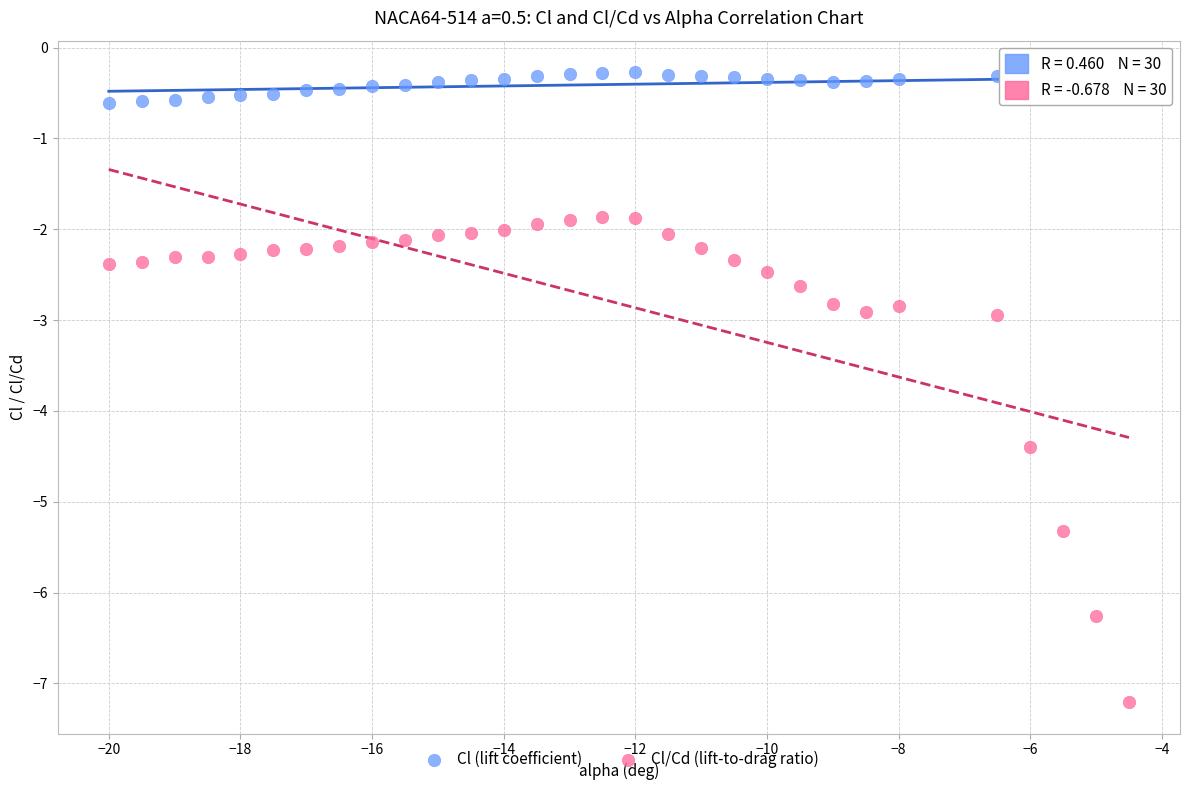

In the Cl/Cd (lift-to-drag ratio) series, what Y value is closest to -4?

-4.4